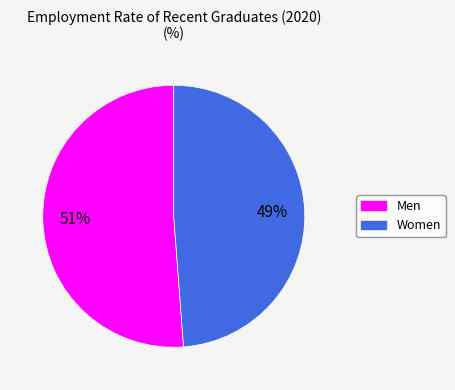

Do Men and Women together represent more than half of the pie?

Yes